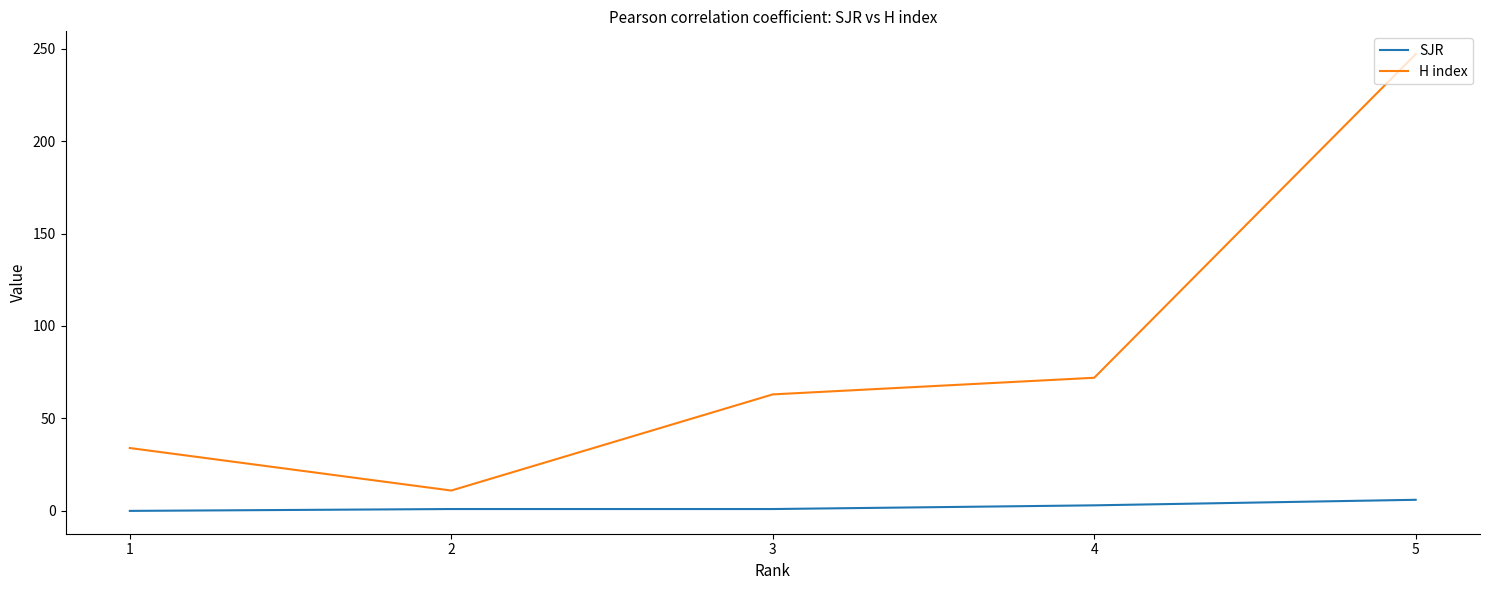

What is the spread (max minus min) of values at 2?

10